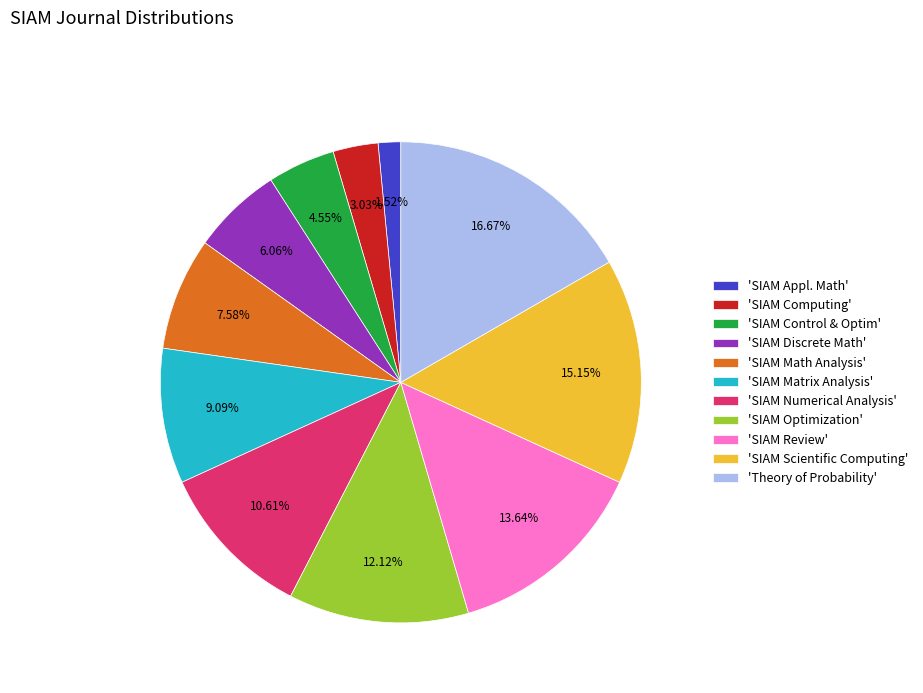

Which has a higher value, 'SIAM Matrix Analysis' or 'SIAM Appl. Math'?

'SIAM Matrix Analysis'